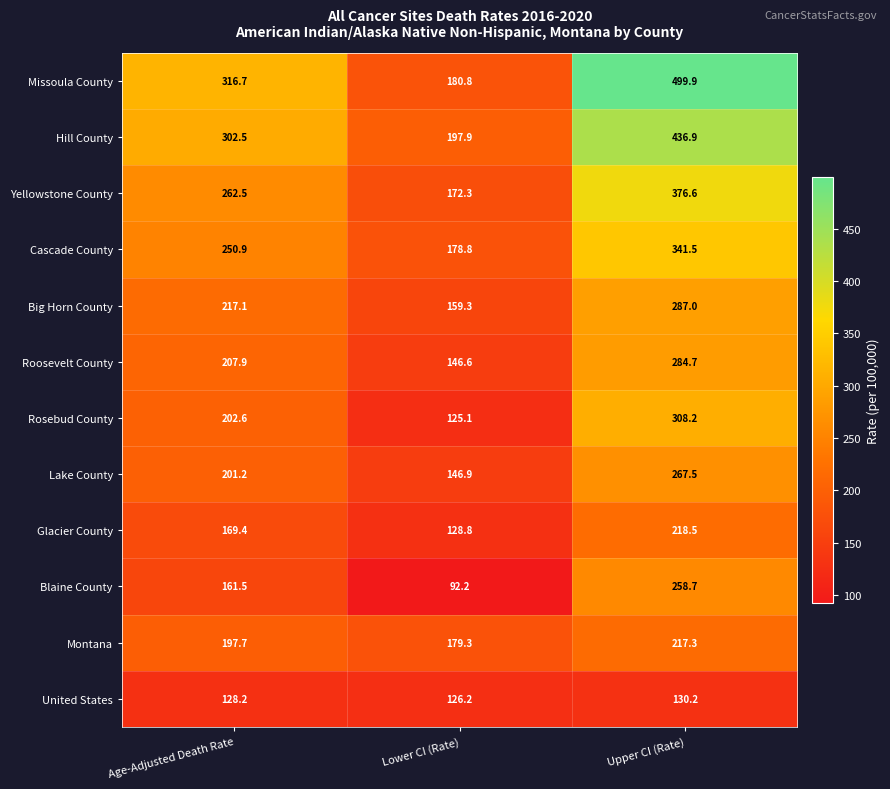

Rank the series at Lower CI (Rate) from highest to lowest value.

Hill County, Missoula County, Montana, Cascade County, Yellowstone County, Big Horn County, Lake County, Roosevelt County, Glacier County, United States, Rosebud County, Blaine County